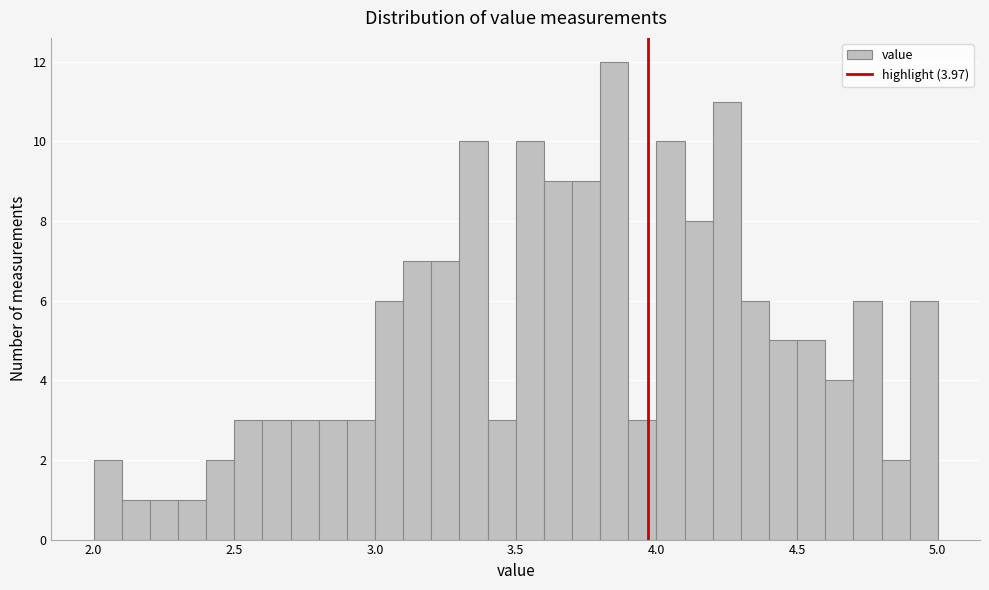

Read against the x-axis, roughly where is the centre of the tallest bar?

3.85